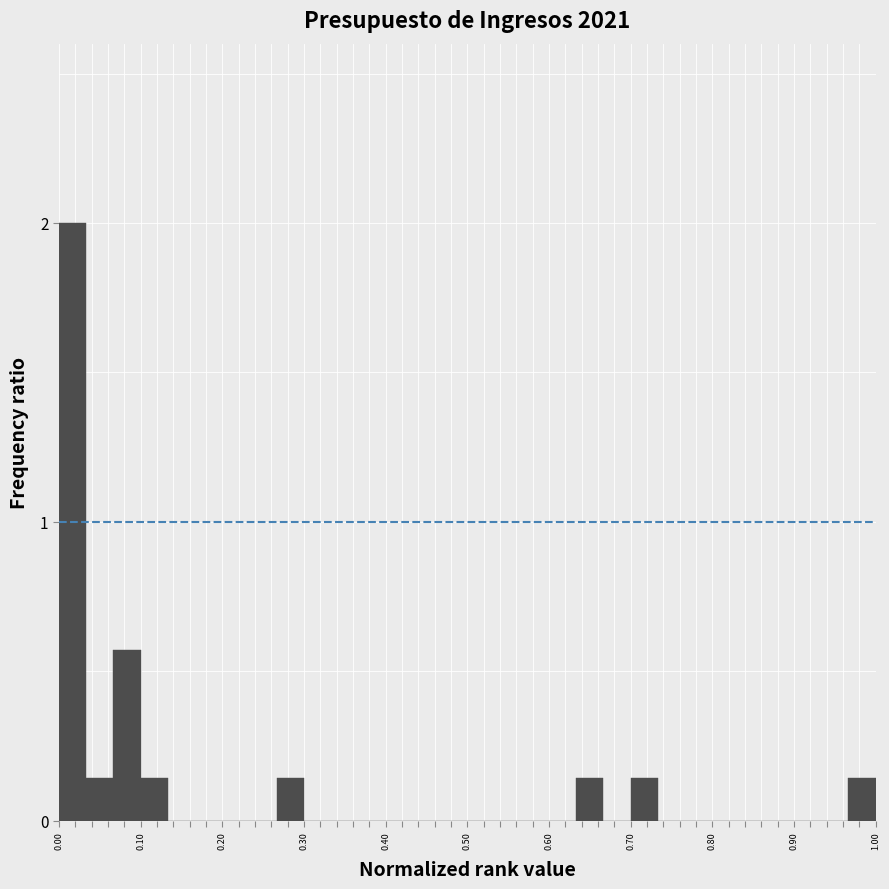

Read against the x-axis, roughly where is the centre of the tallest bar?

0.02